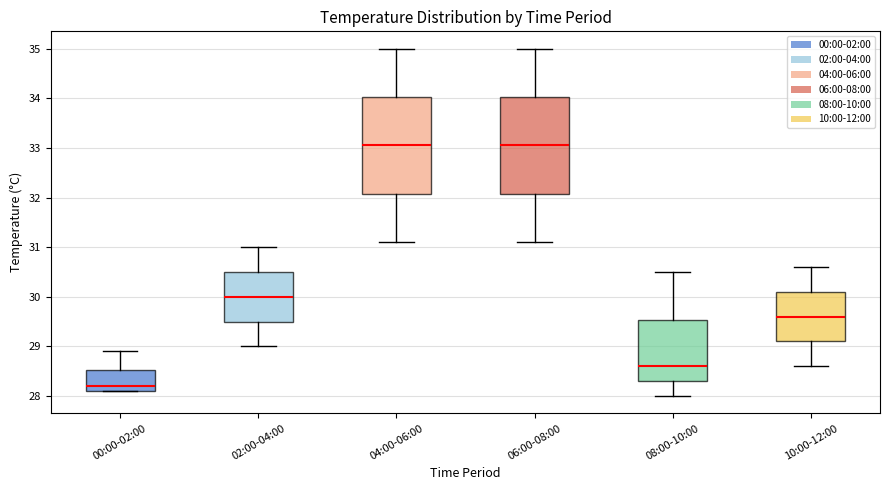

Reading left to right, transcribe this box plot: for each box, give where its median line is, the range the box spans, and where its two whiskers end, as read against the y-axis. The values are not printed on the chart, so give them approximately, as read against the axis.

00:00-02:00: median 28.2, box 28.1 to 28.5, whiskers 28.1 to 28.9
02:00-04:00: median 30.0, box 29.5 to 30.5, whiskers 29.0 to 31.0
04:00-06:00: median 33.1, box 32.1 to 34.0, whiskers 31.1 to 35.0
06:00-08:00: median 33.1, box 32.1 to 34.0, whiskers 31.1 to 35.0
08:00-10:00: median 28.6, box 28.3 to 29.5, whiskers 28.0 to 30.5
10:00-12:00: median 29.6, box 29.1 to 30.1, whiskers 28.6 to 30.6